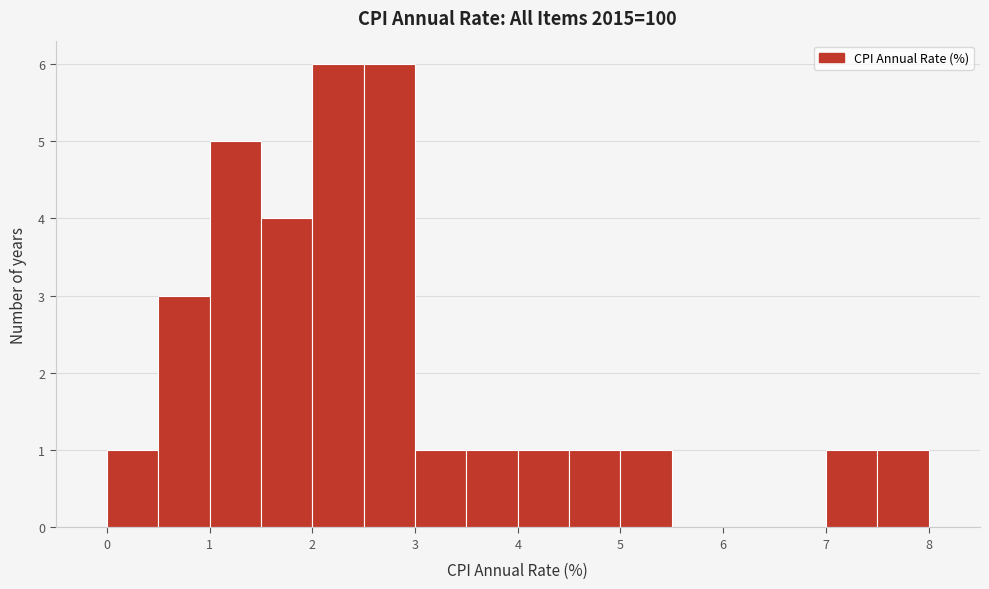

Reading left to right, list every bar in this chart as the range it spans on the x-axis followed by its height. The values are not printed on the chart, so give them approximately, as read against the axis.

-0.5 to 0.0: 0
0.0 to 0.5: 1
0.5 to 1.0: 3
1.0 to 1.5: 5
1.5 to 2.0: 4
2.0 to 2.5: 6
2.5 to 3.0: 6
3.0 to 3.5: 1
3.5 to 4.0: 1
4.0 to 4.5: 1
4.5 to 5.0: 1
5.0 to 5.5: 1
5.5 to 6.0: 0
6.0 to 6.5: 0
6.5 to 7.0: 0
7.0 to 7.5: 1
7.5 to 8.0: 1
8.0 to 8.5: 0